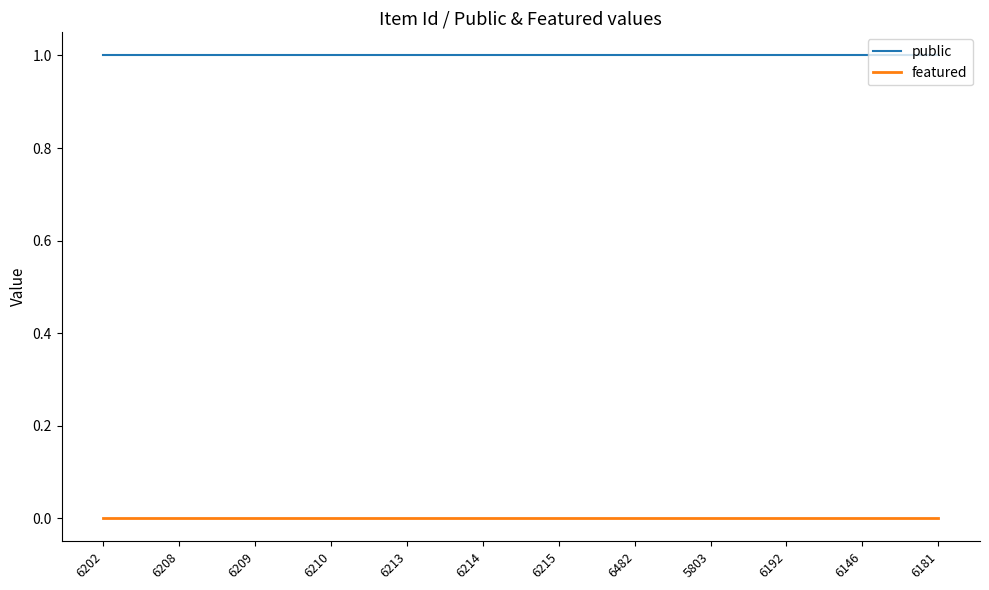

What position from the right is 6214?

7